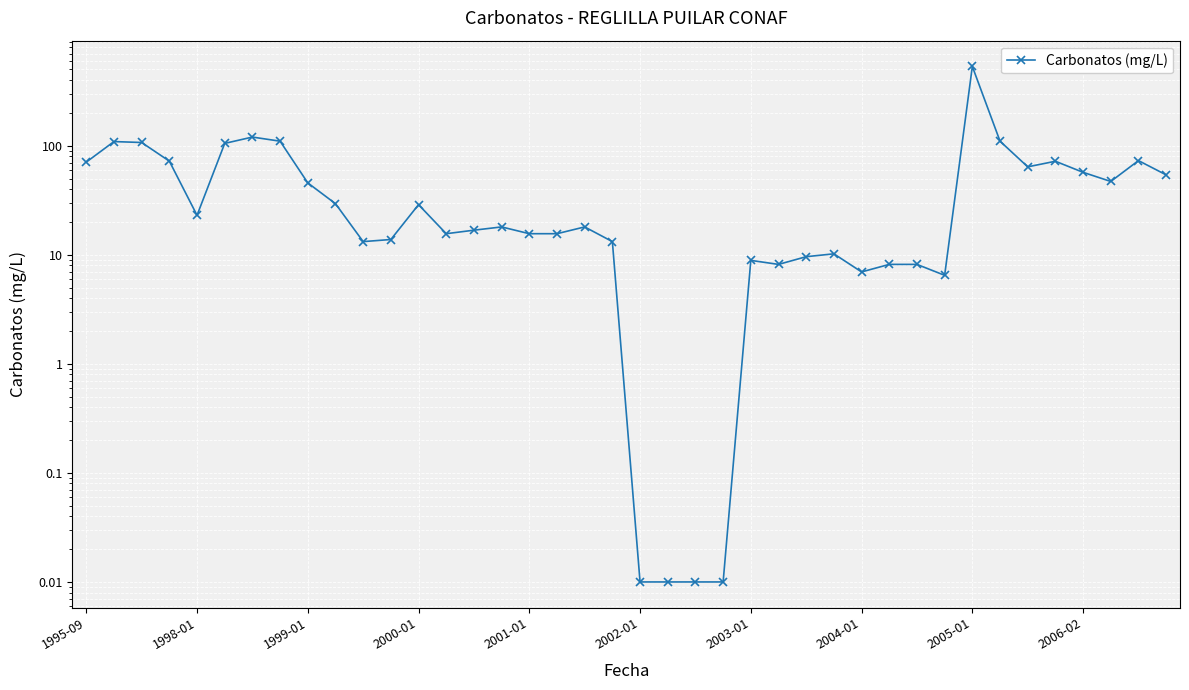

Which has a higher value, 11 or 26?

11